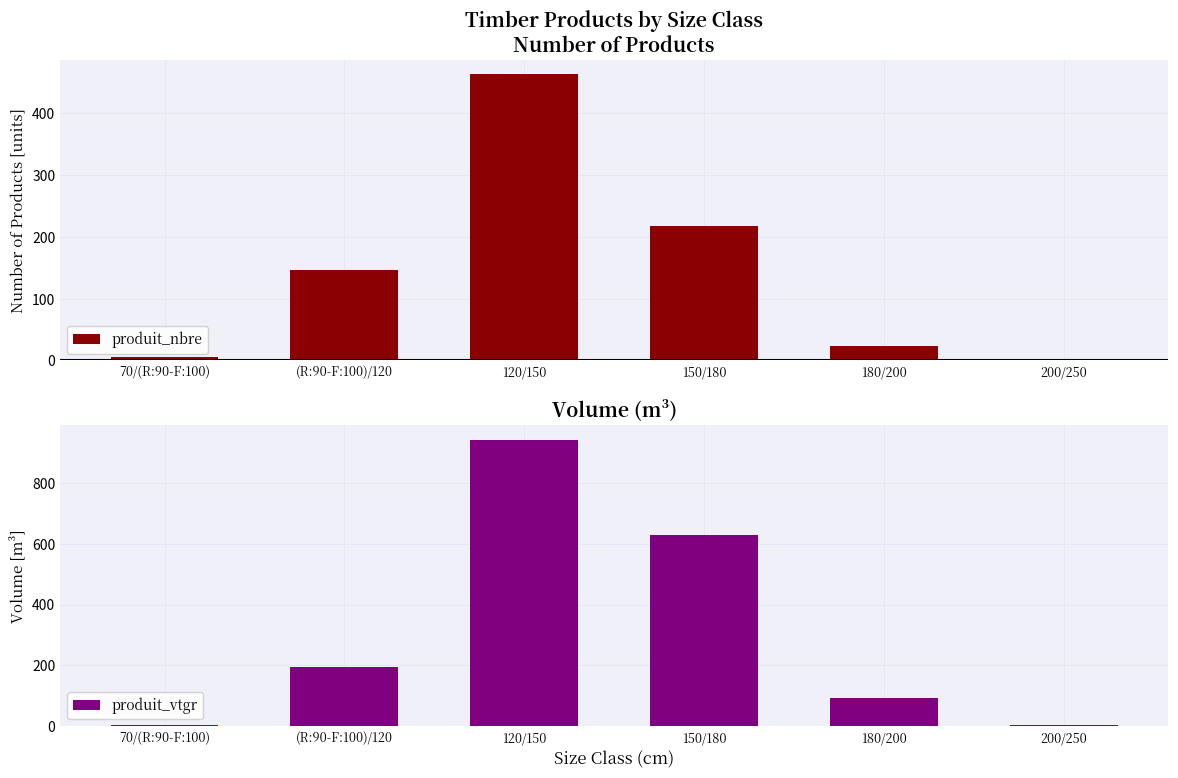

Reading left to right, what are all the values shown in this chart?

produit_nbre: 70/(R:90-F:100)=5.0	(R:90-F:100)/120=146.0	120/150=464.0	150/180=217.0	180/200=24.0	200/250=1.0
produit_vtgr: 70/(R:90-F:100)=3.7	(R:90-F:100)/120=195.3	120/150=942.2	150/180=627.3	180/200=92.1	200/250=4.6